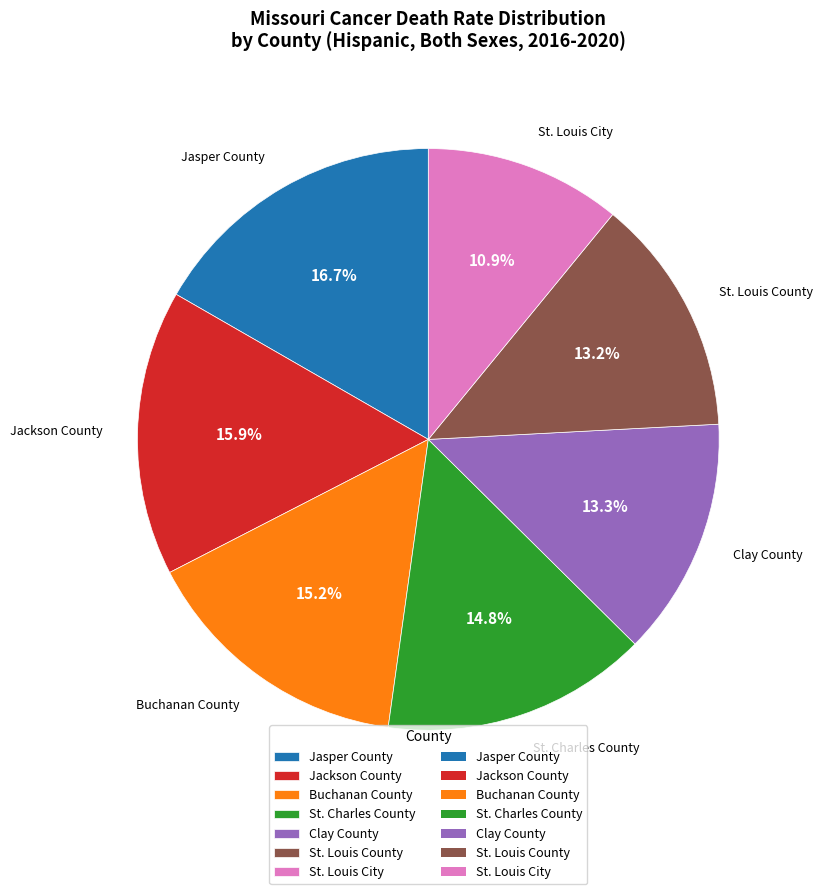

To the nearest percent, what is the average slice percentage?

14%